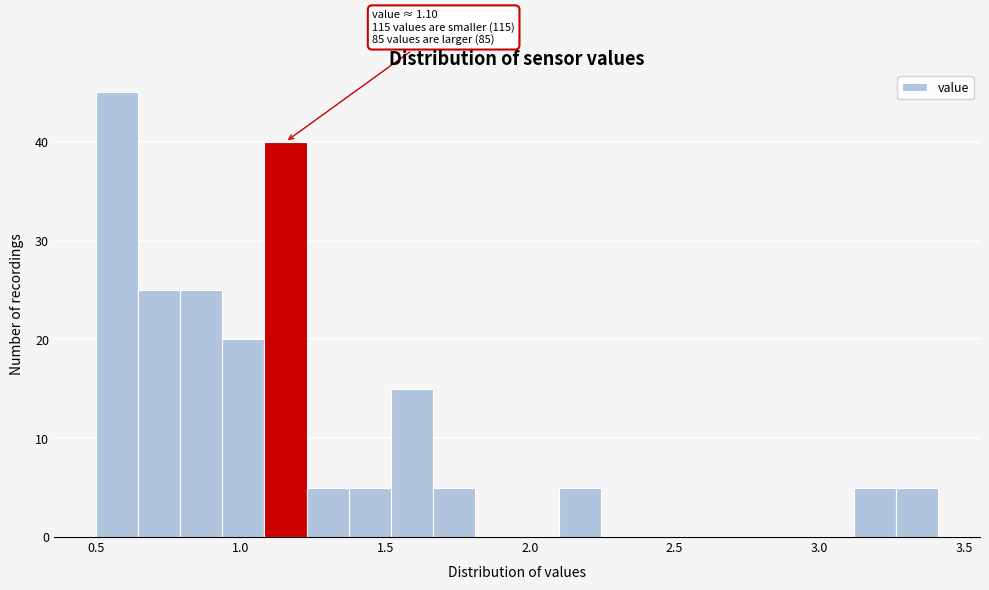

Around what value on the x-axis is the tallest bar? Give the approximate position of its centre, as read against the axis.

0.55